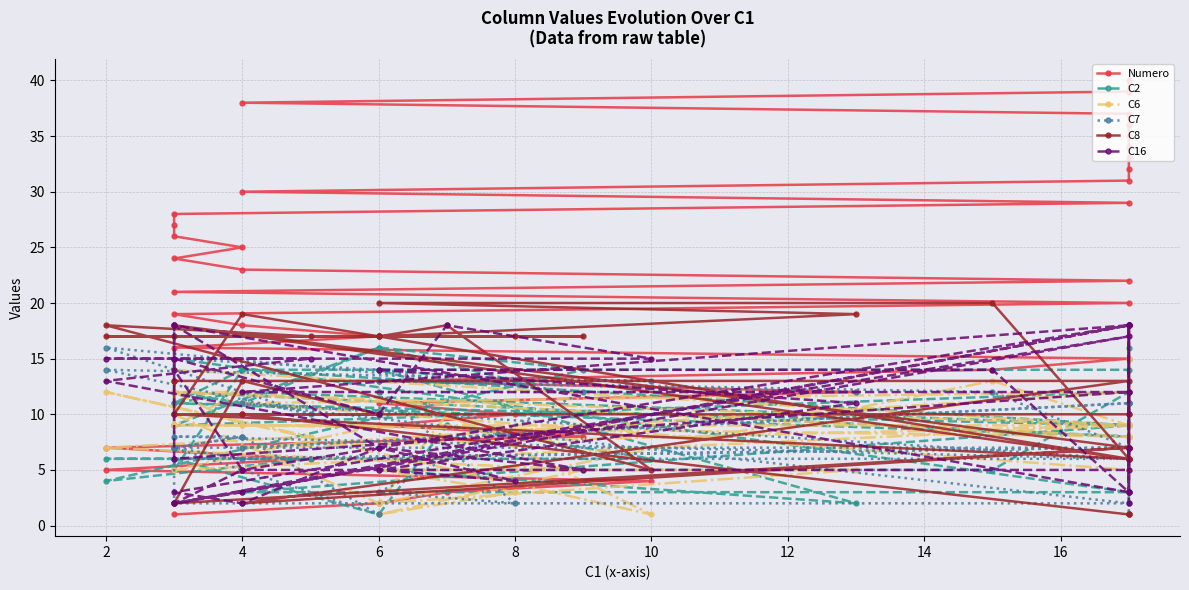

How many times do C16 and C8 cross each other?

13